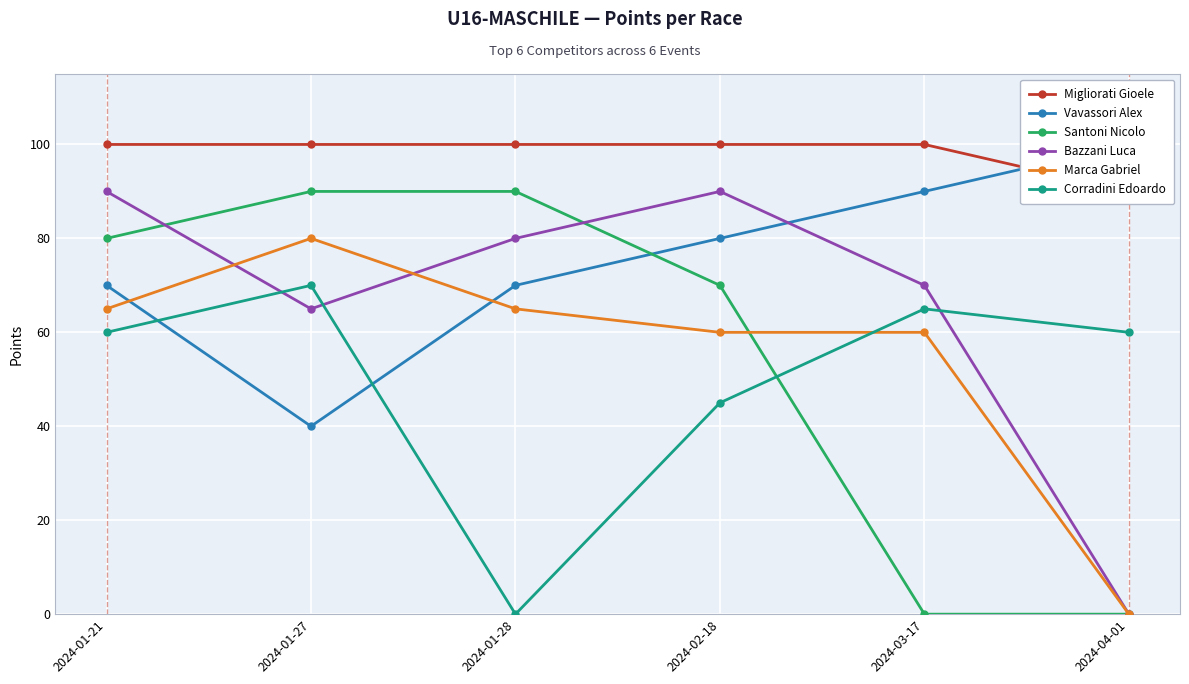

How many lines are shown in the chart?

6